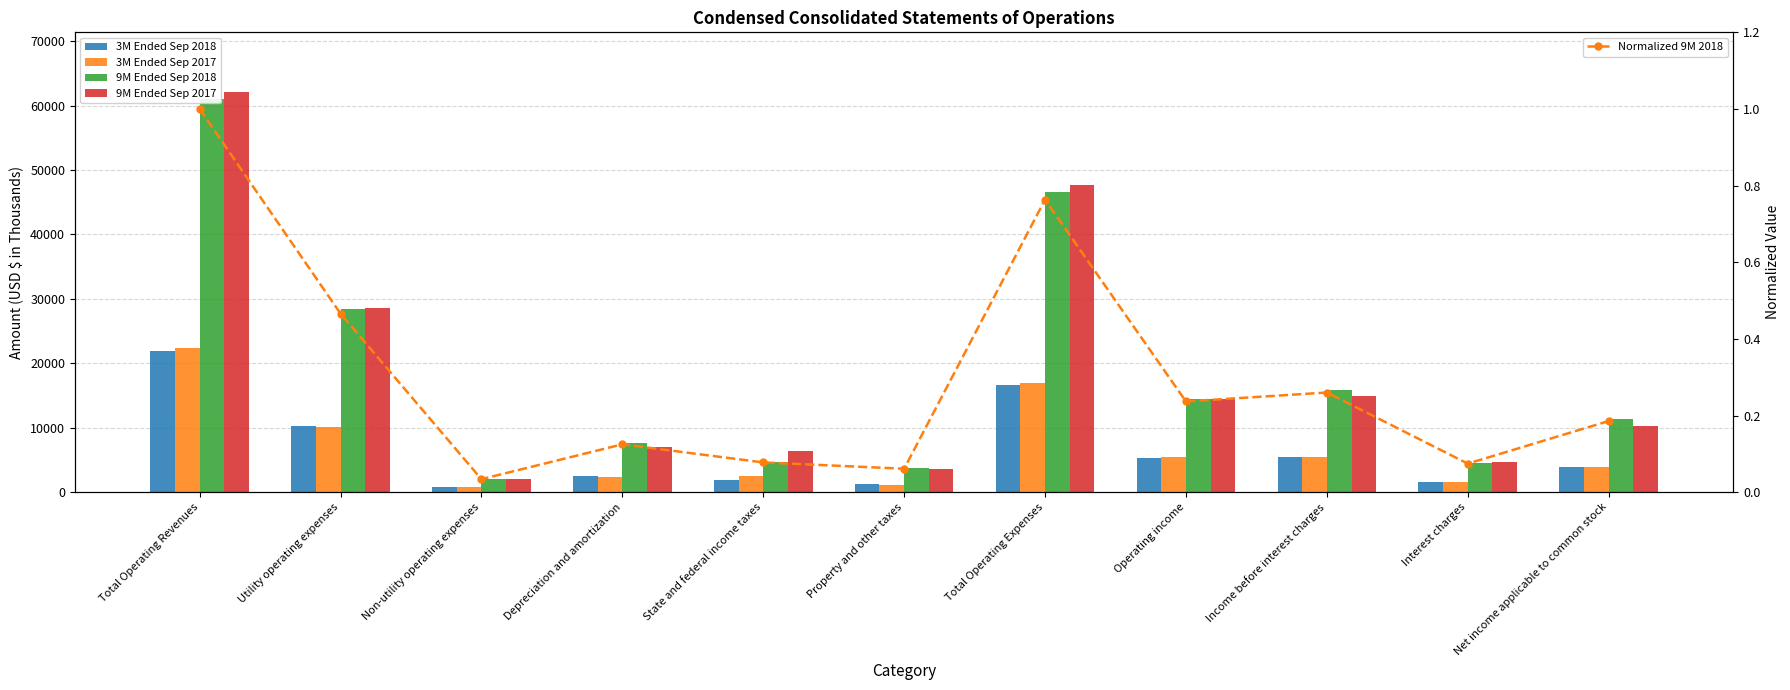

How many series are shown in this chart?

5